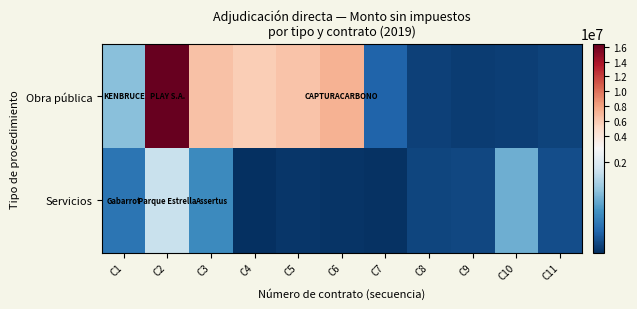

At C7, list the series in order from largest to smallest.

Obra pública, Servicios